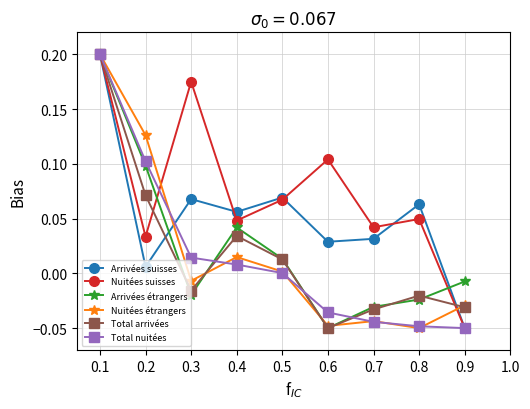

Which series has the largest total across all categories?

Nuitées suisses